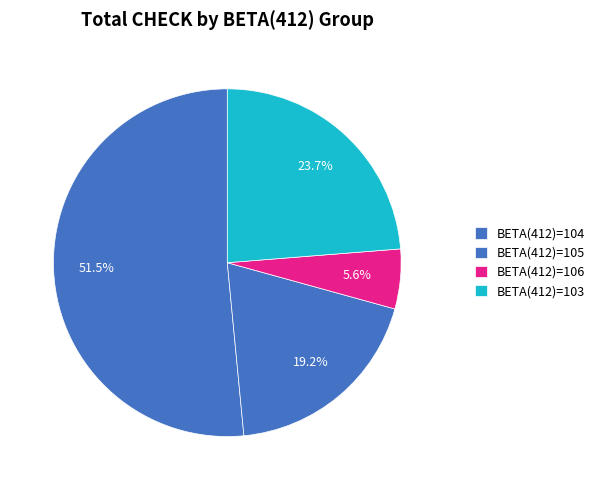

How many slices are in this pie chart?

4